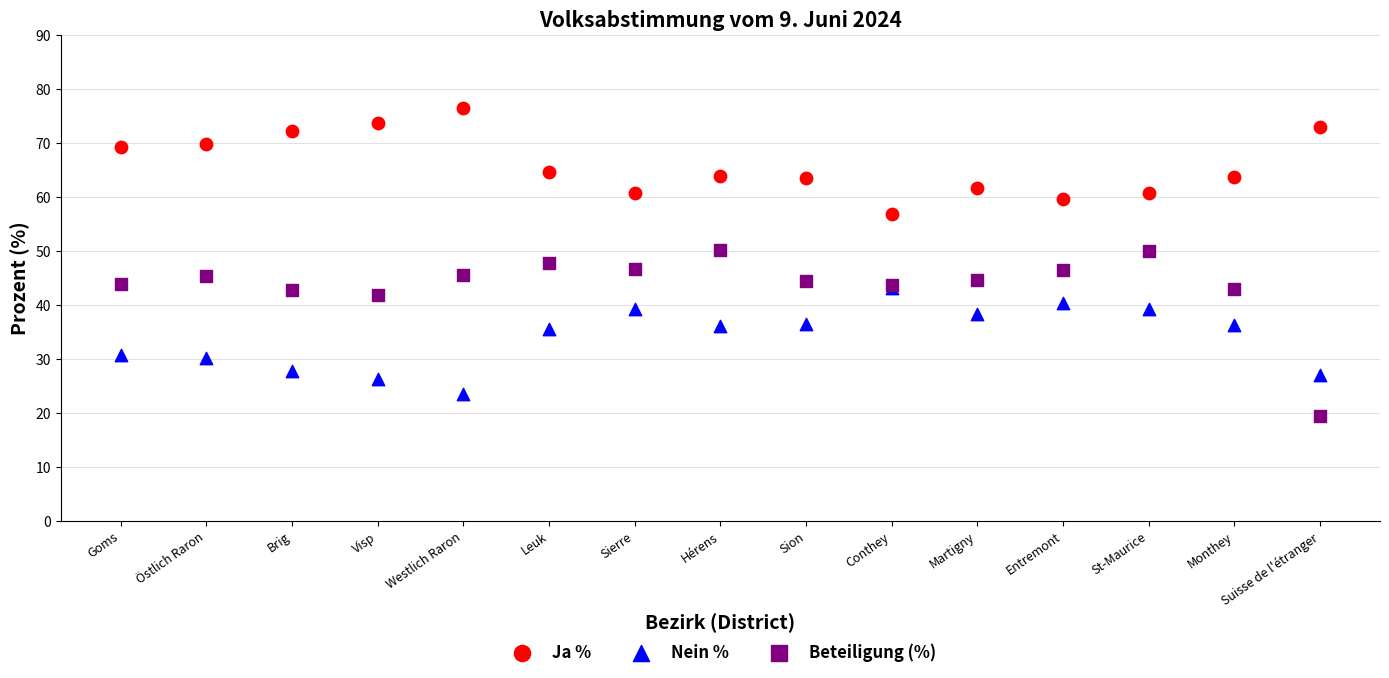

What are all the series names shown in the legend?

Ja %, Nein %, Beteiligung (%)